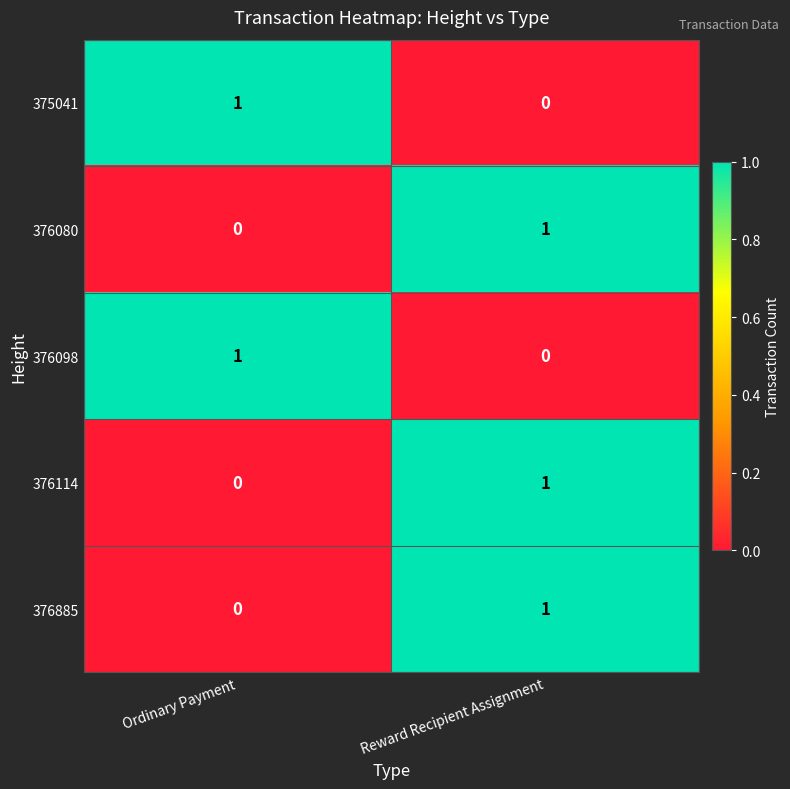

At which category is the sum across all series the highest?

Reward Recipient Assignment